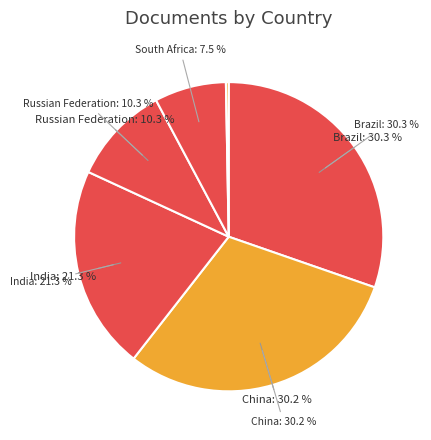

Which has a higher value, Russian Federation or Indonesia?

Russian Federation